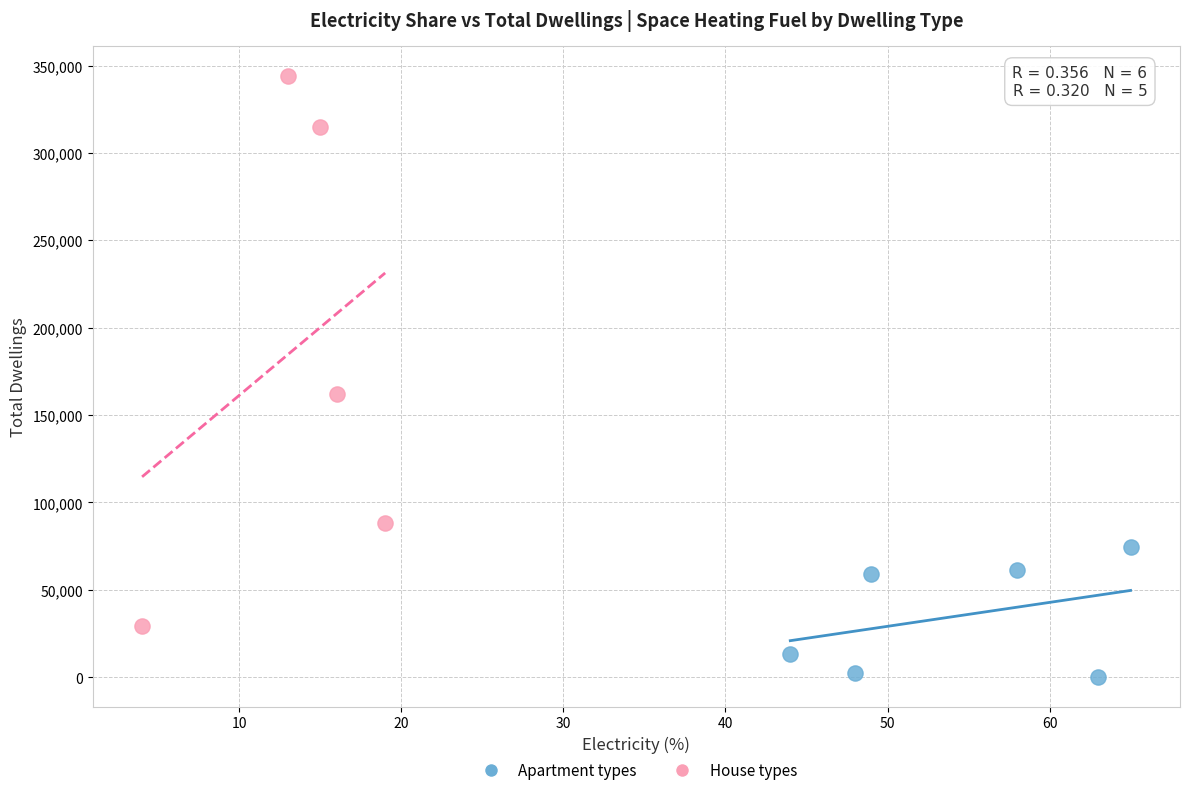

Which series contains the lowest Y value?

Apartment types